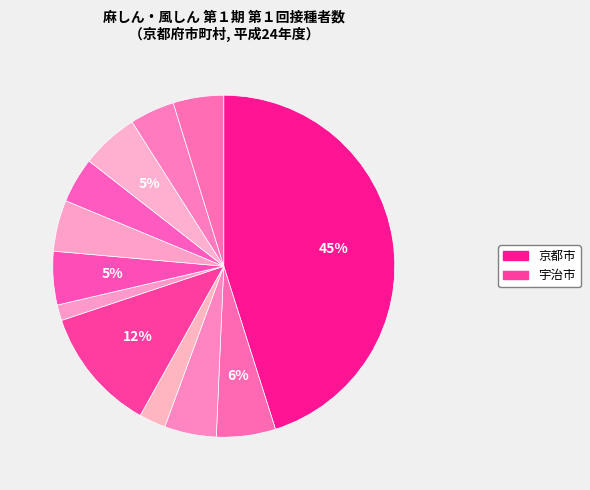

How many segments does this pie chart have?

12